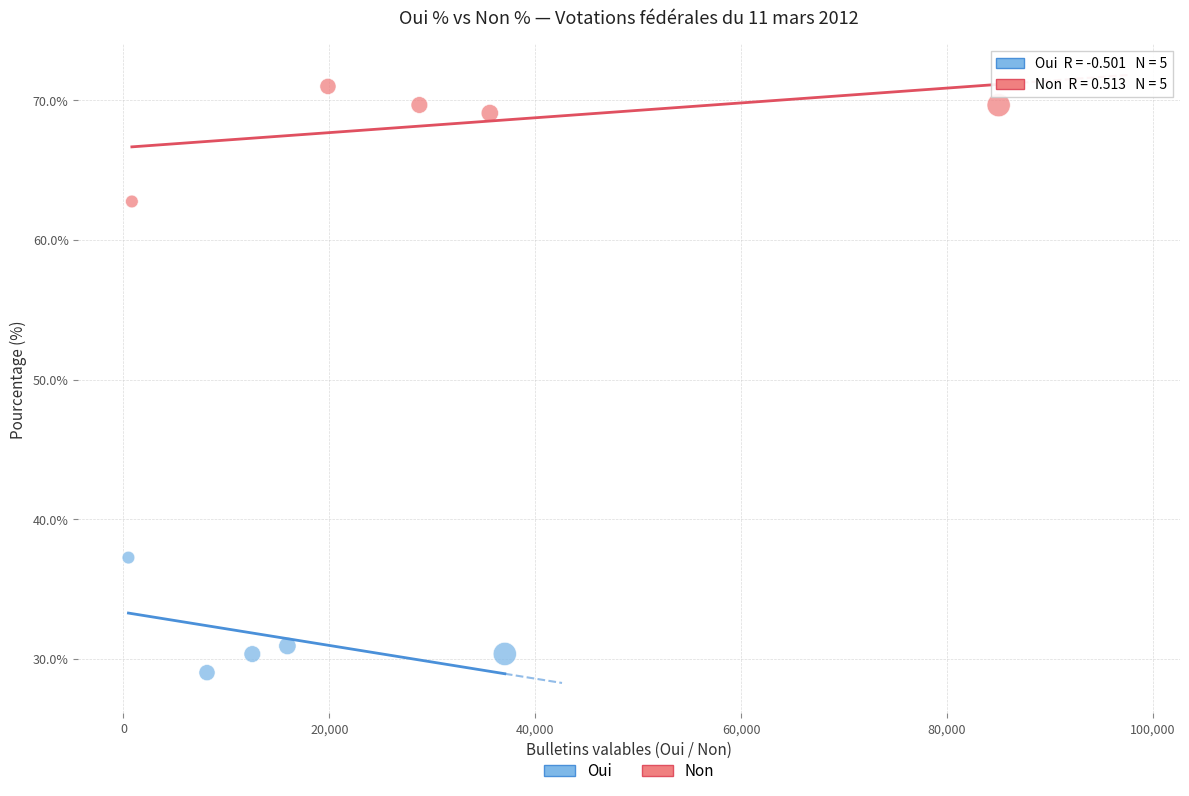

Which series contains the highest Y value?

Non